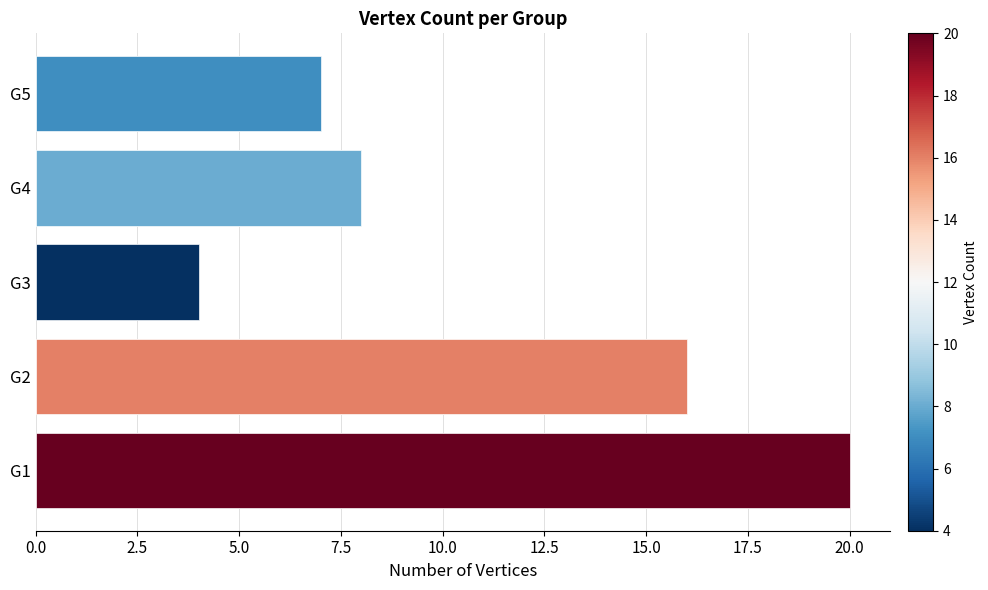

What is the difference between the values at G2 and G1?

4